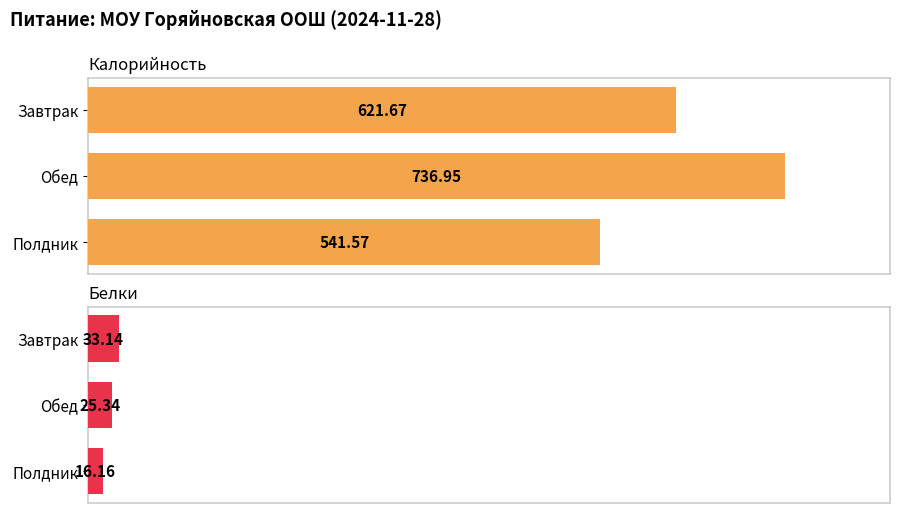

How many data points does each series have?

3